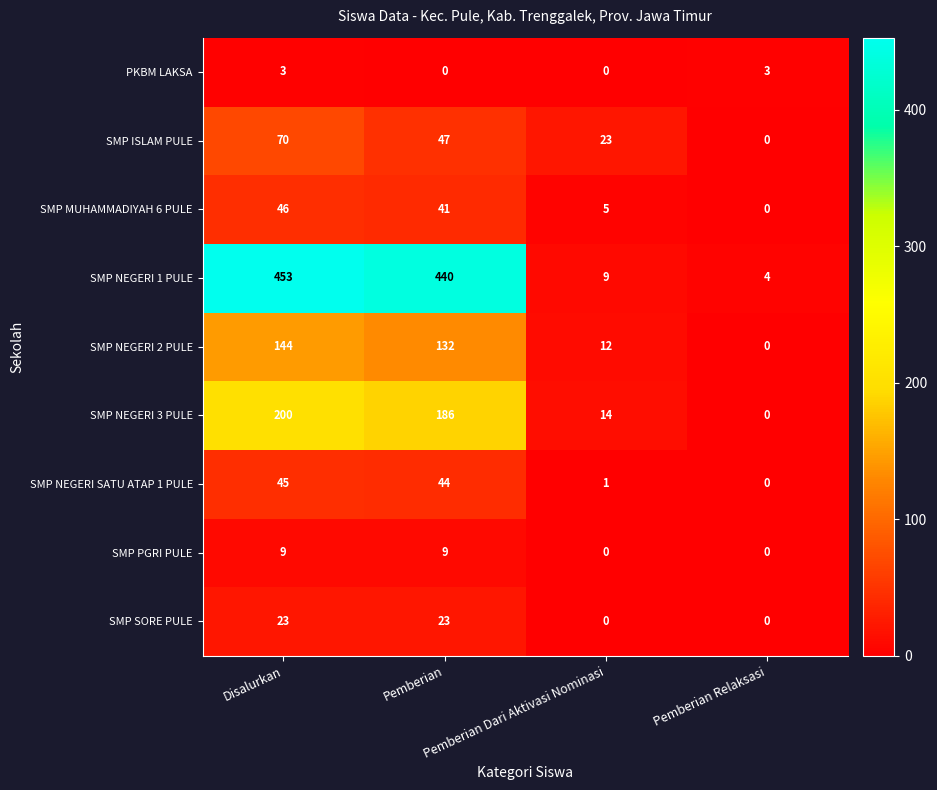

How many data points does each series have?

4